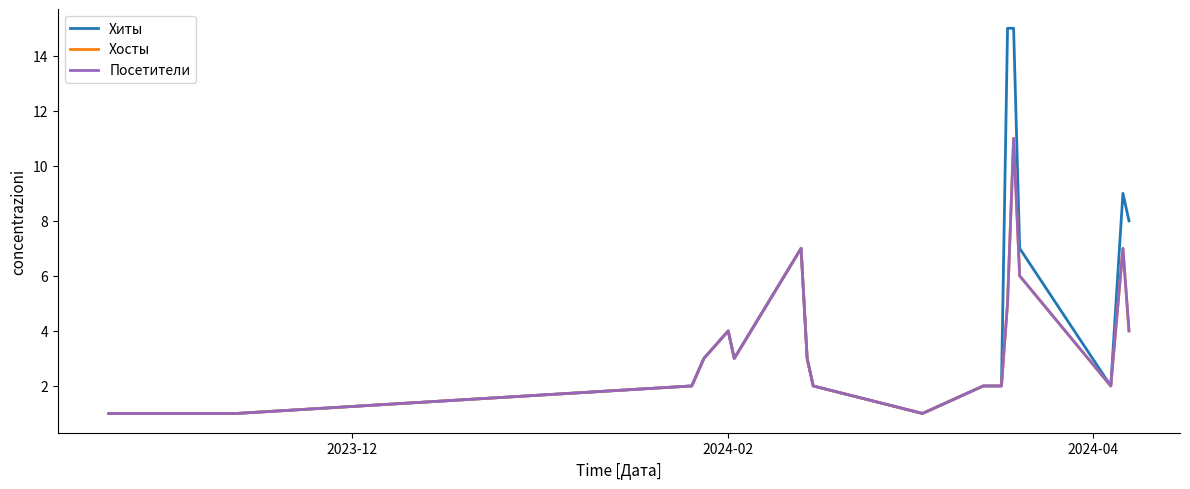

What is the maximum value shown in the chart?

15